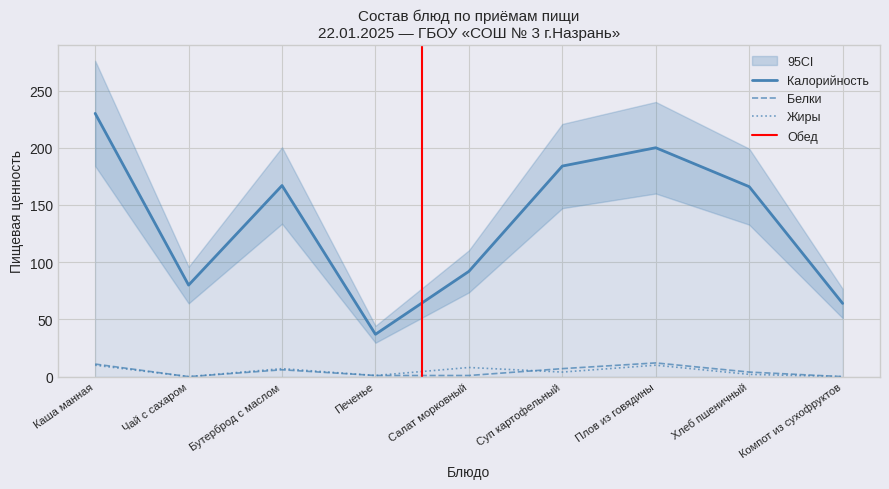

At which label does Жиры reach its peak?

Каша манная